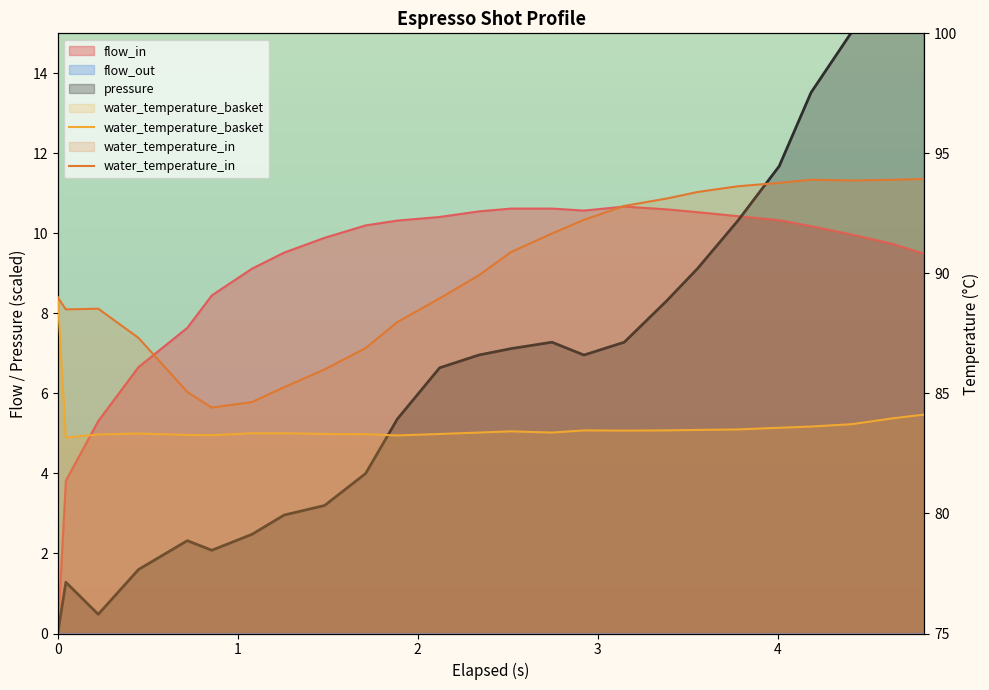

True or false: water_temperature_basket and water_temperature_in cross at least once.

False